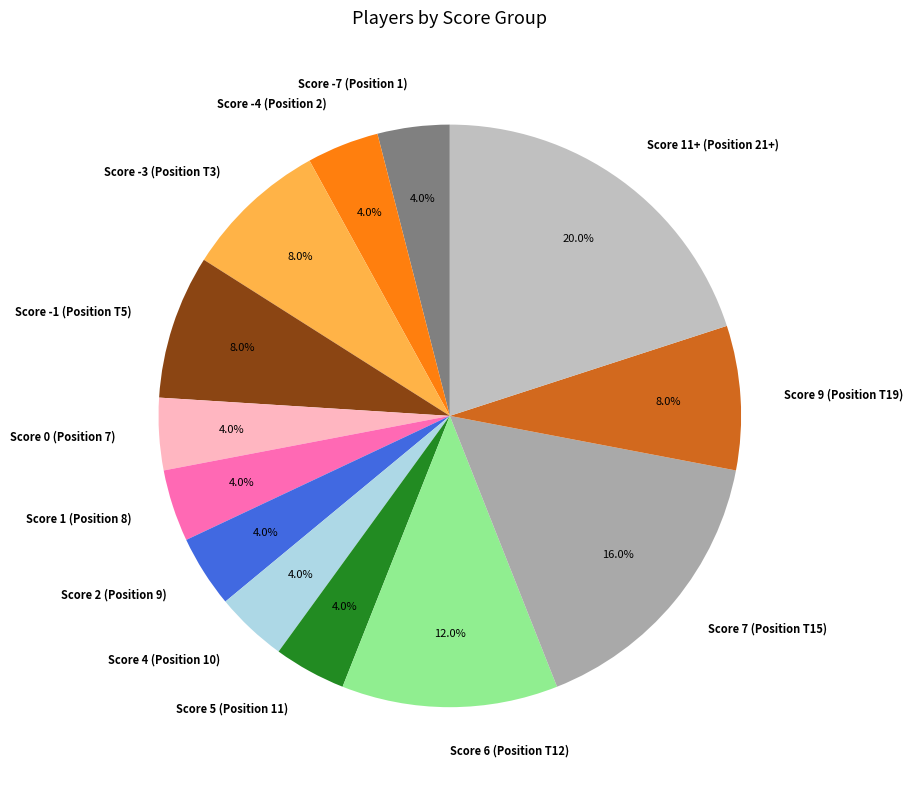

The Score -3 (Position T3) slice represents 8% of the pie. True or false?

True